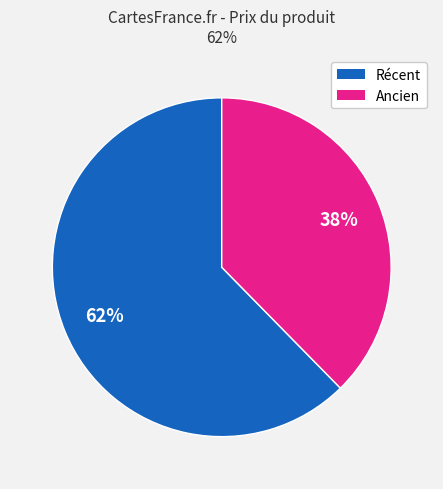

True or false: Récent accounts for 71% of the total.

False